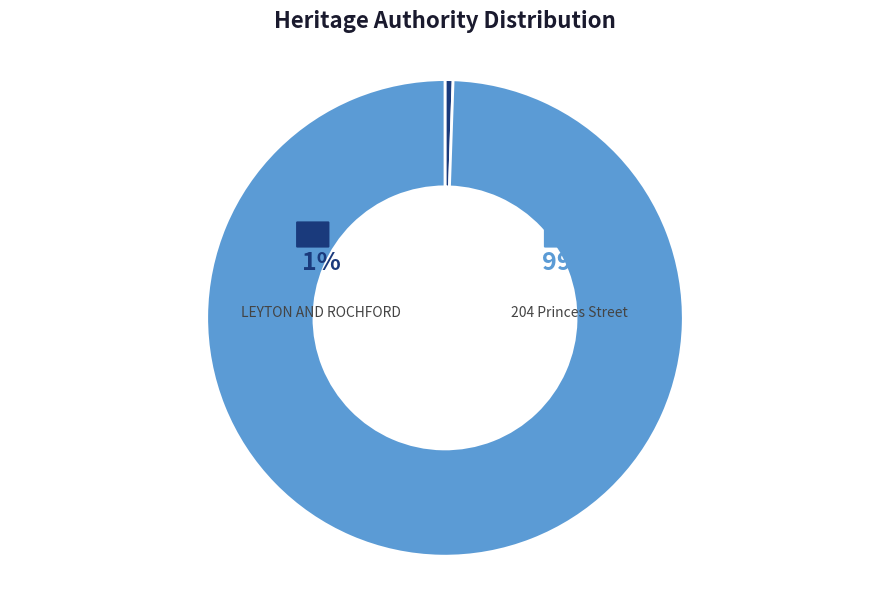

Is the sum of LEYTON AND ROCHFORD and 204 Princes Street greater than half?

Yes